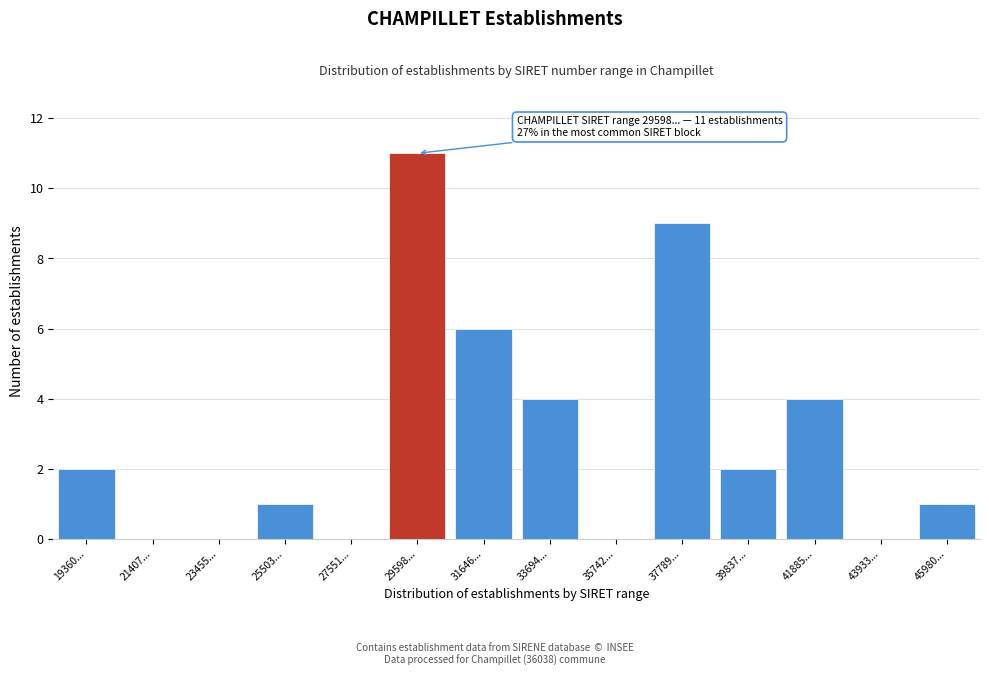

Reading left to right, what are all the values shown in this chart?

19360...=2	21407...=0	23455...=0	25503...=1	27551...=0	29598...=11	31646...=6	33694...=4	35742...=0	37789...=9	39837...=2	41885...=4	43933...=0	45980...=1